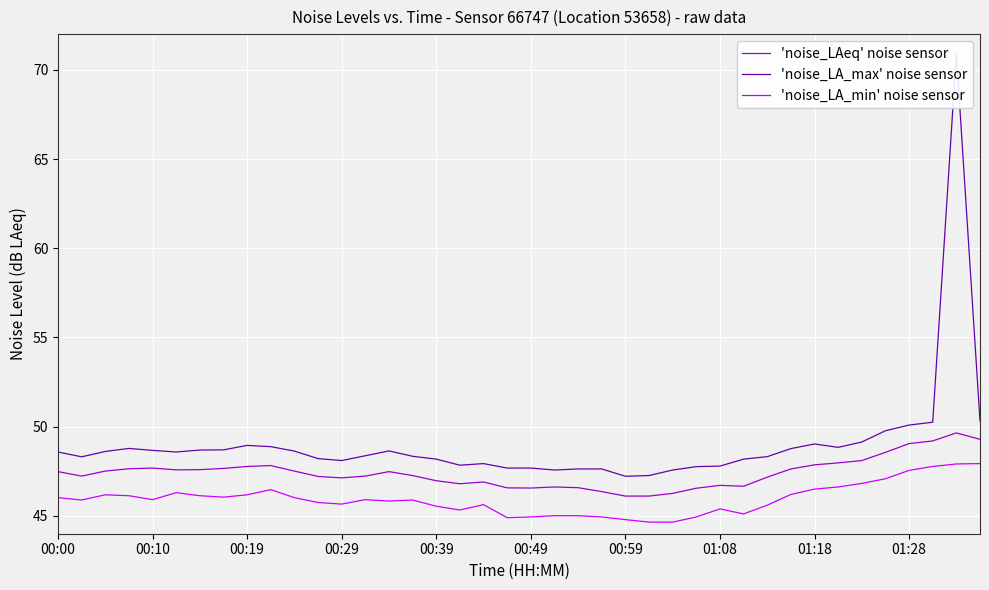

What is the difference between the 'noise_LA_max' noise sensor values at 27 and 11?

0.5